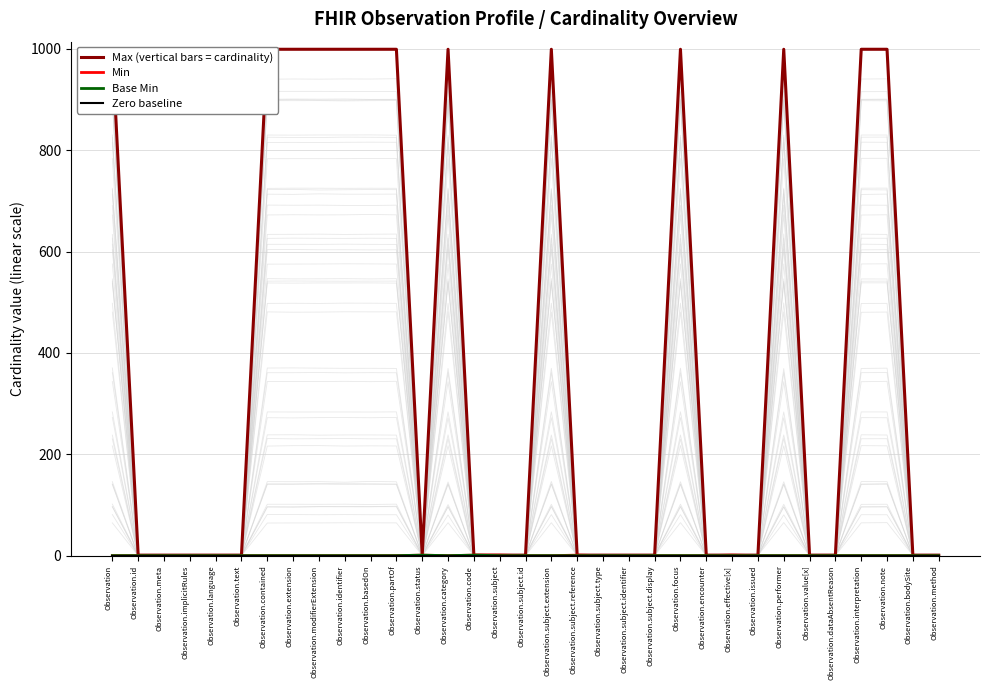

How many Max (vertical bars = cardinality) values are between 1 and 999?

33